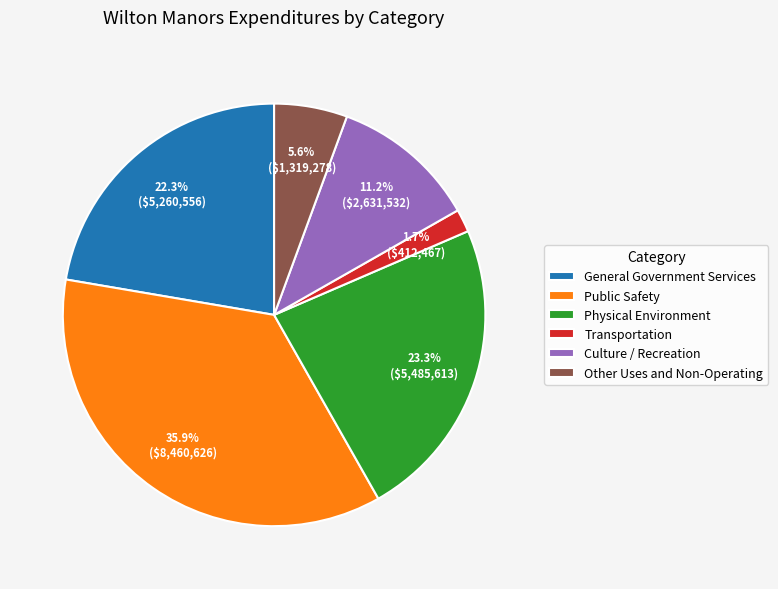

The Culture / Recreation slice represents 11% of the pie. True or false?

True